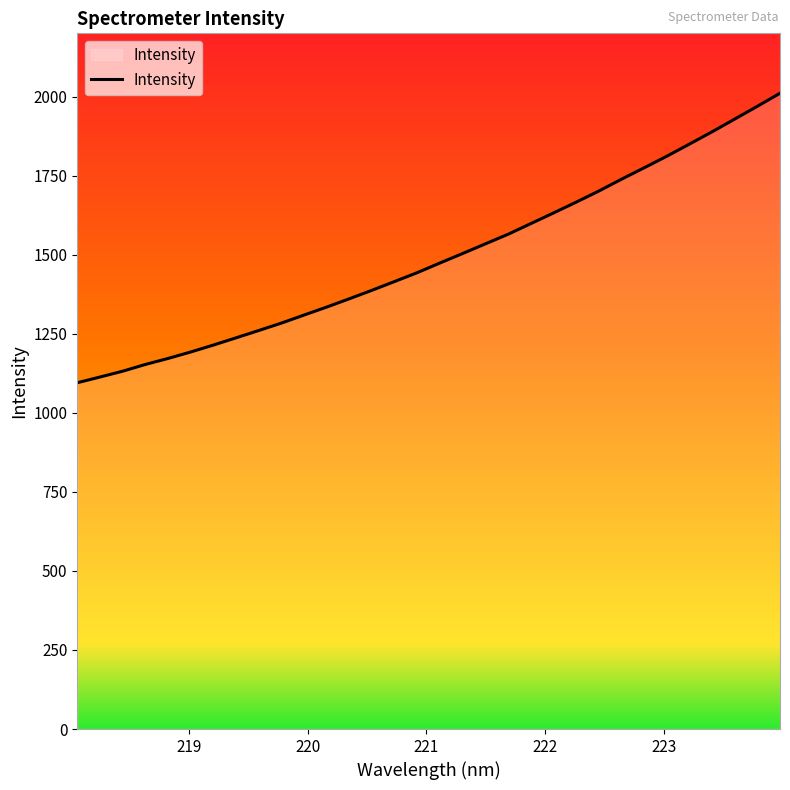

What is the maximum value shown in the chart?

2010.5